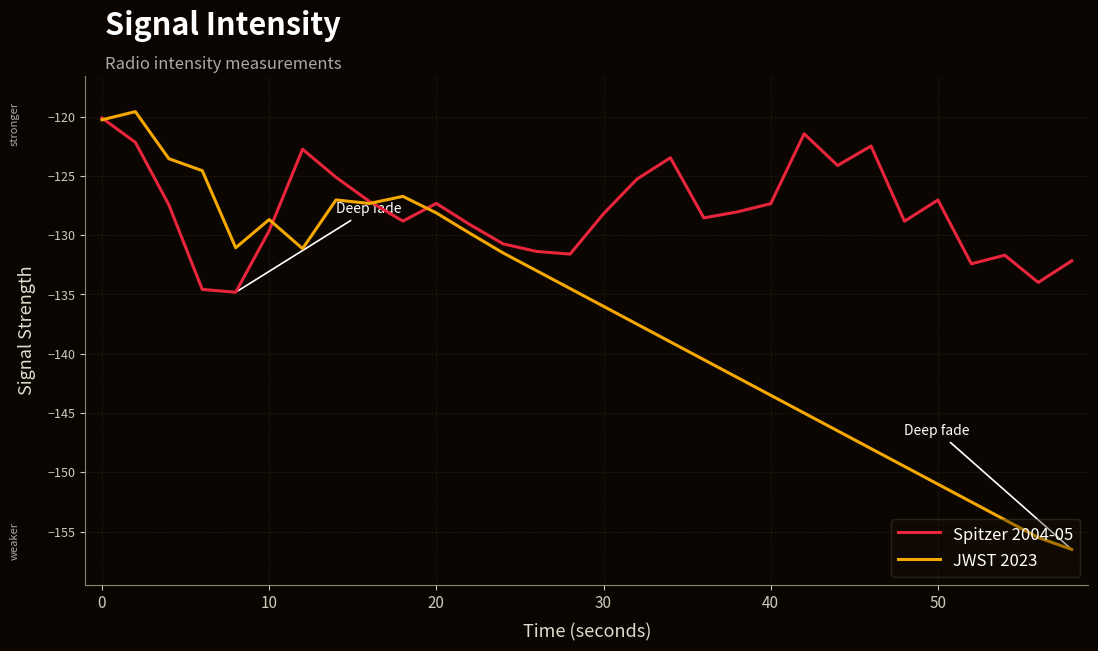

What is the greatest value displayed?

-119.6